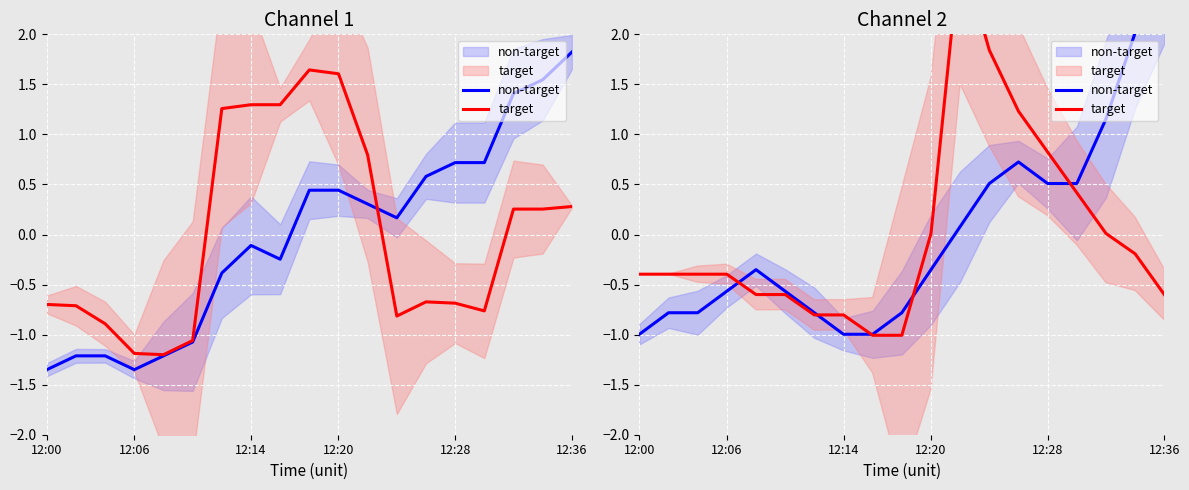

Where is the first local maximum for target?

11